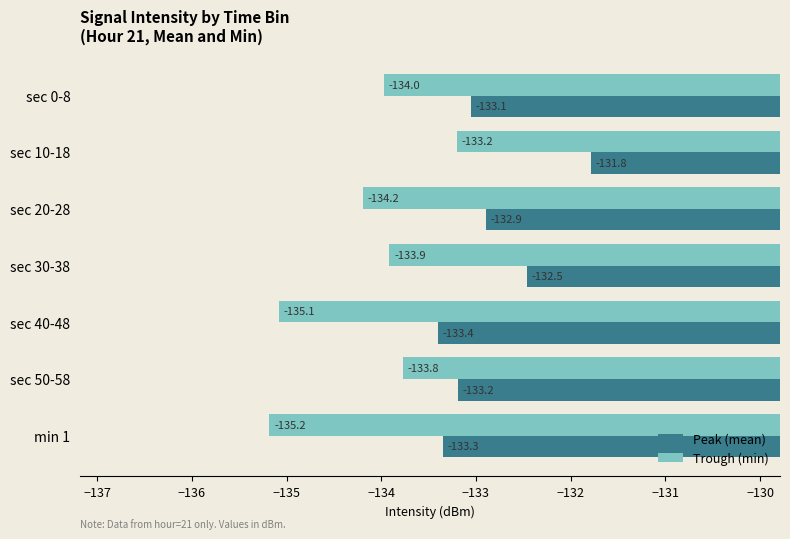

At which category is the sum across all series the highest?

sec 10-18